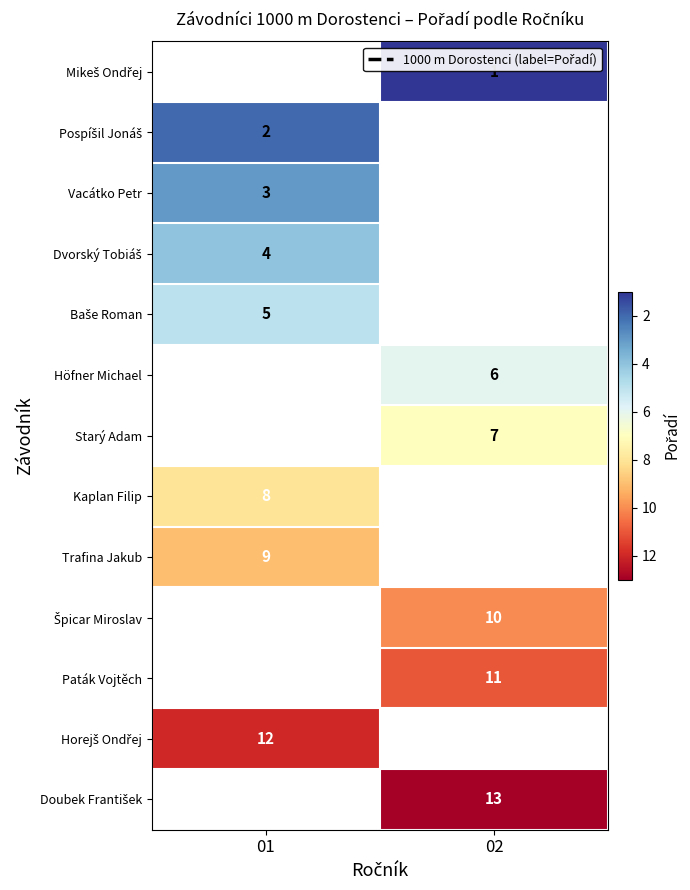

True or false: Höfner Michael has a value of 9 at 02.

False